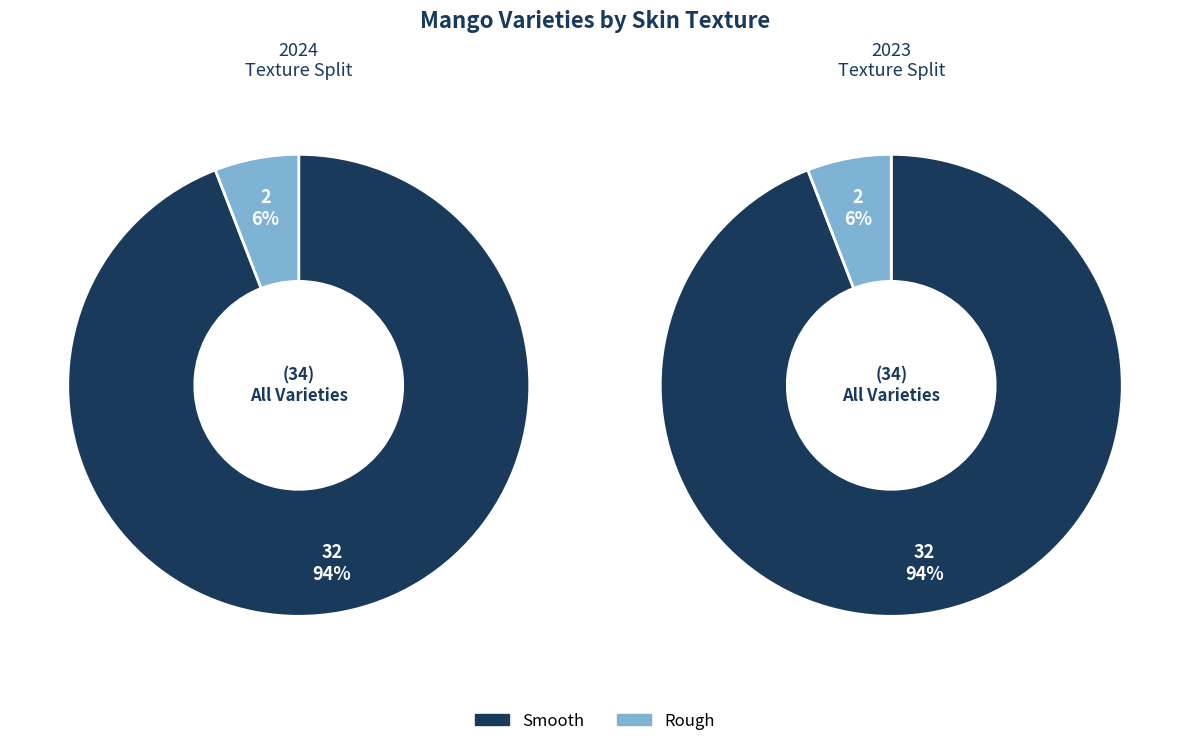

To the nearest percent, what percentage of the pie is Rough?

6%